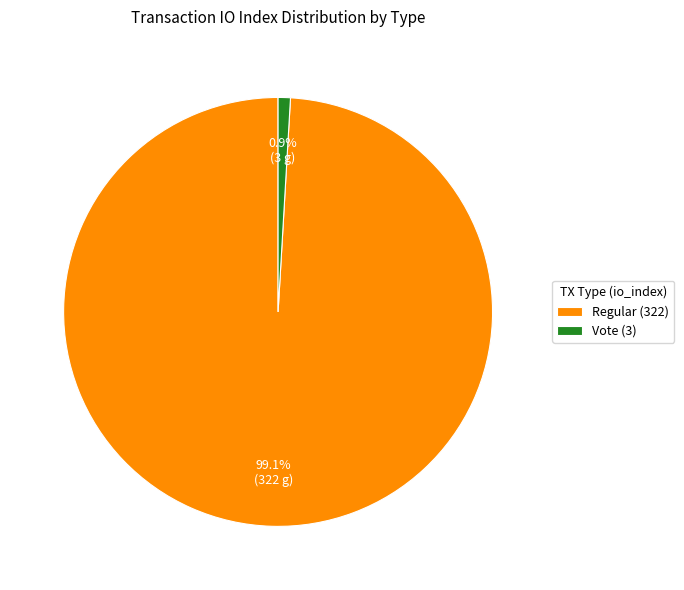

Approximately how many times larger is the value at Regular (322) compared to Vote (3)?

107.3